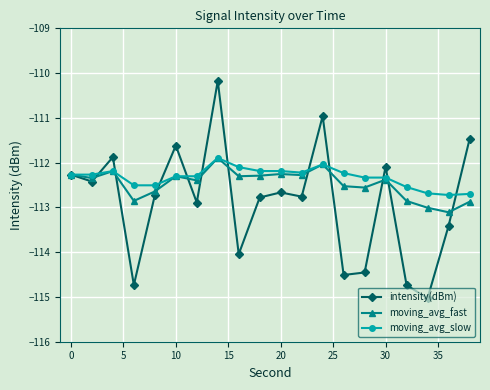

What is the value of the intensity(dBm) point at the 17th from the left?

-114.7